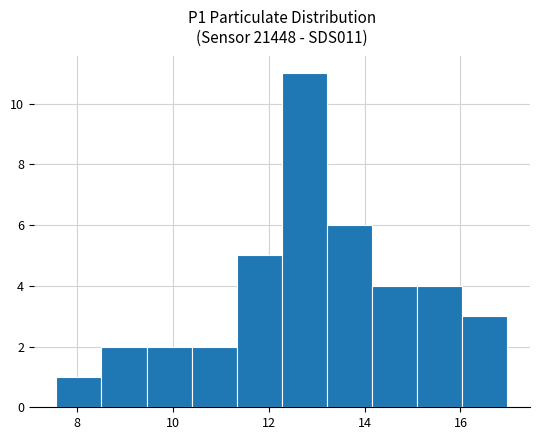

Reading left to right, list every bar in this chart as the range it spans on the x-axis followed by its height. Neither the bar edges nor the heights are printed on the chart, so give them approximately, as read against the axes.

7.6 to 8.6: 1
8.6 to 9.4: 2
9.4 to 10.4: 2
10.4 to 11.4: 2
11.4 to 12.2: 5
12.2 to 13.2: 11
13.2 to 14.2: 6
14.2 to 15.0: 4
15.0 to 16.0: 4
16.0 to 17.0: 3